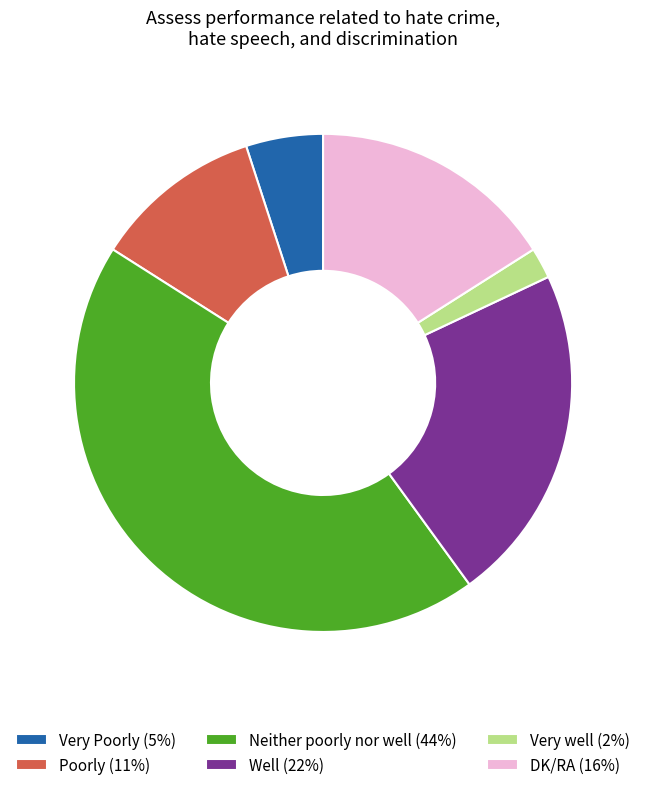

Is there a majority slice in this chart?

No